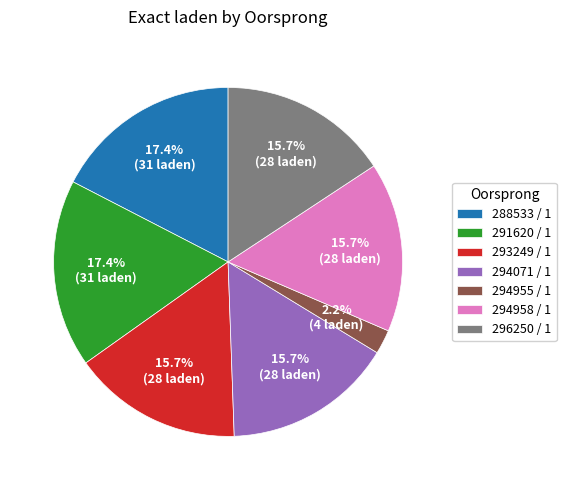

What is the ratio of the value at 291620 / 1 to the value at 288533 / 1?

1.0